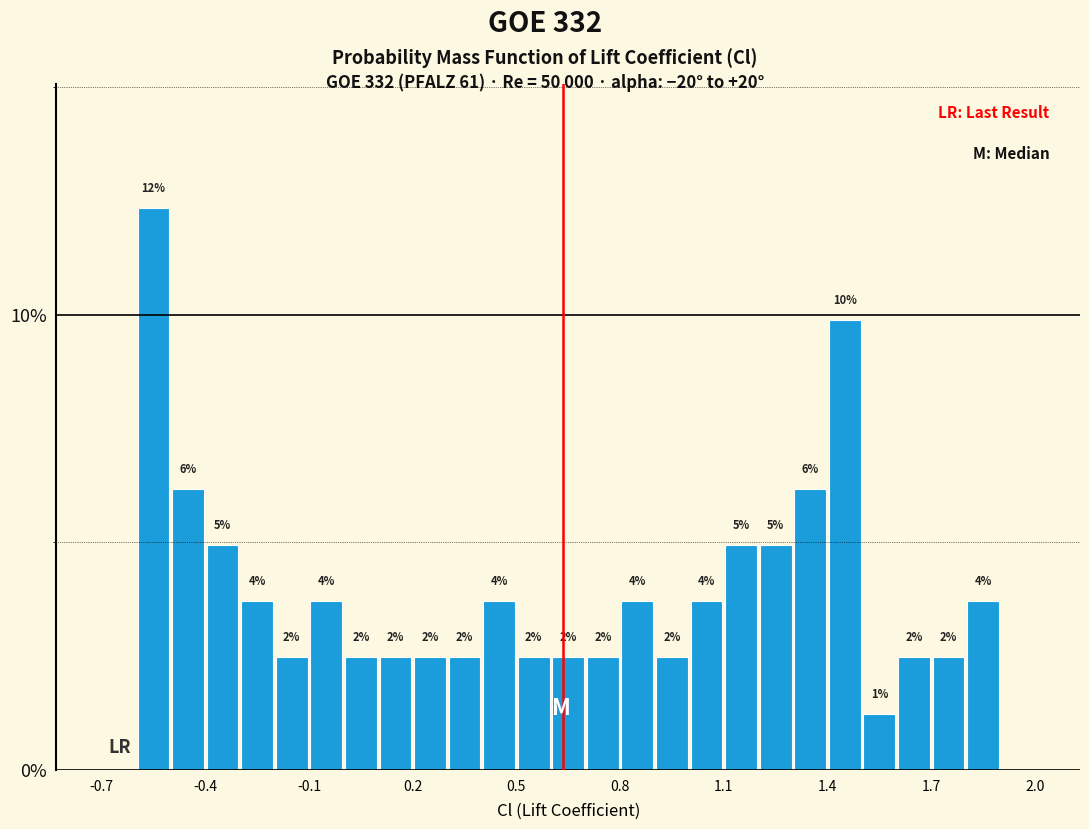

Read against the x-axis, roughly where is the centre of the tallest bar?

-0.55